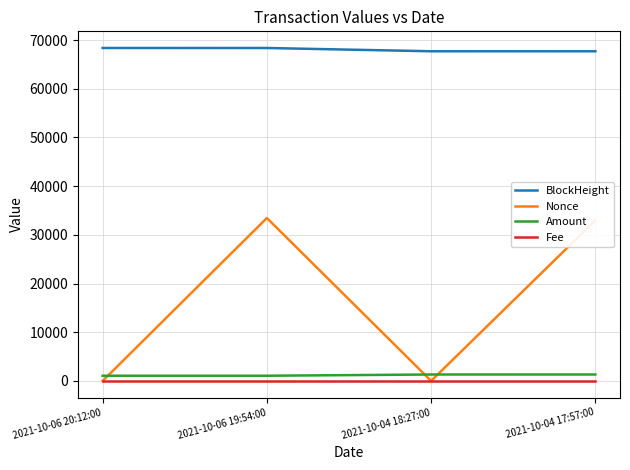

True or false: BlockHeight and Nonce cross at least once.

False